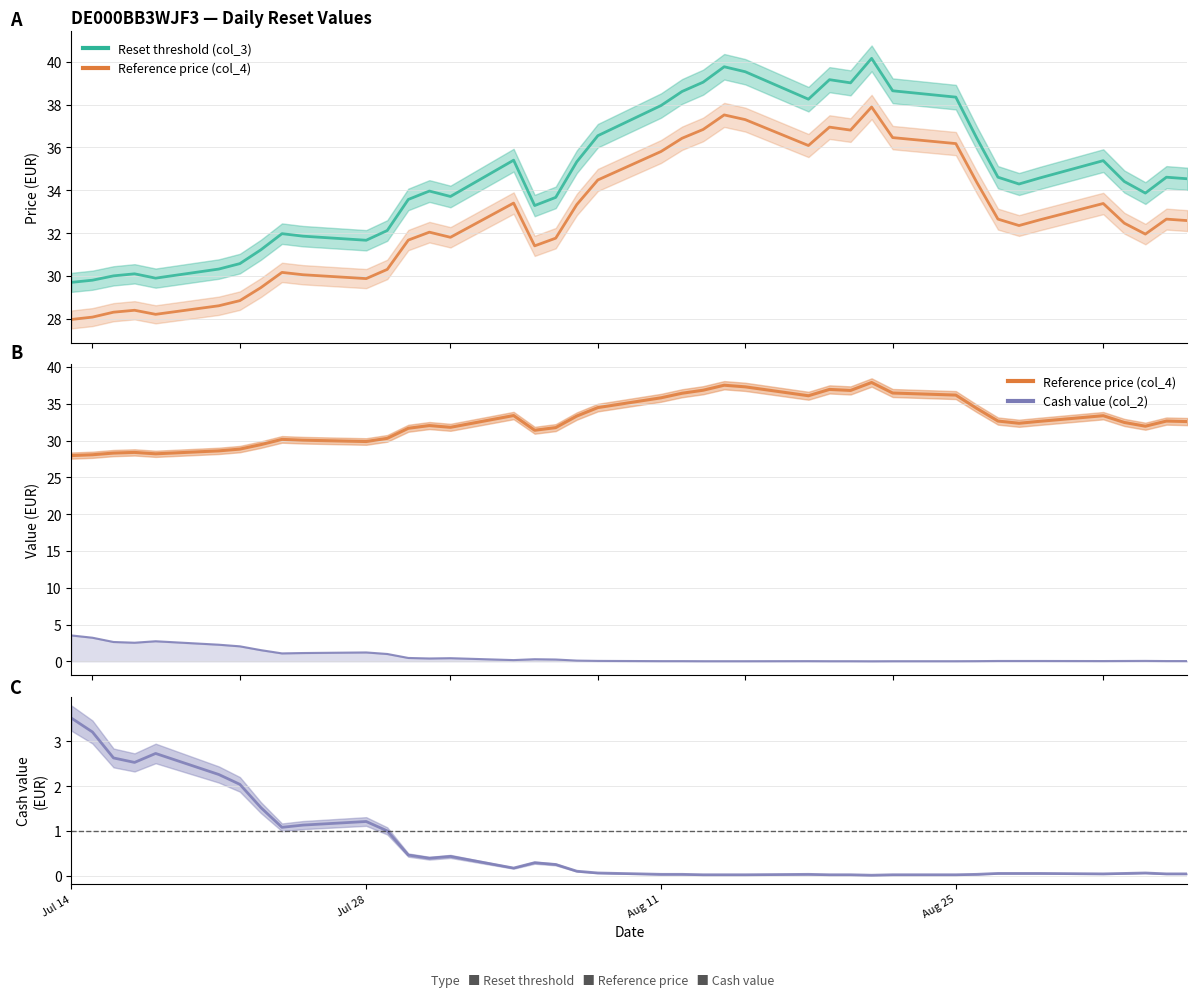

List the series in order of their peak value, highest first.

Reset threshold (col_3), Reference price (col_4), Cash value (col_2)